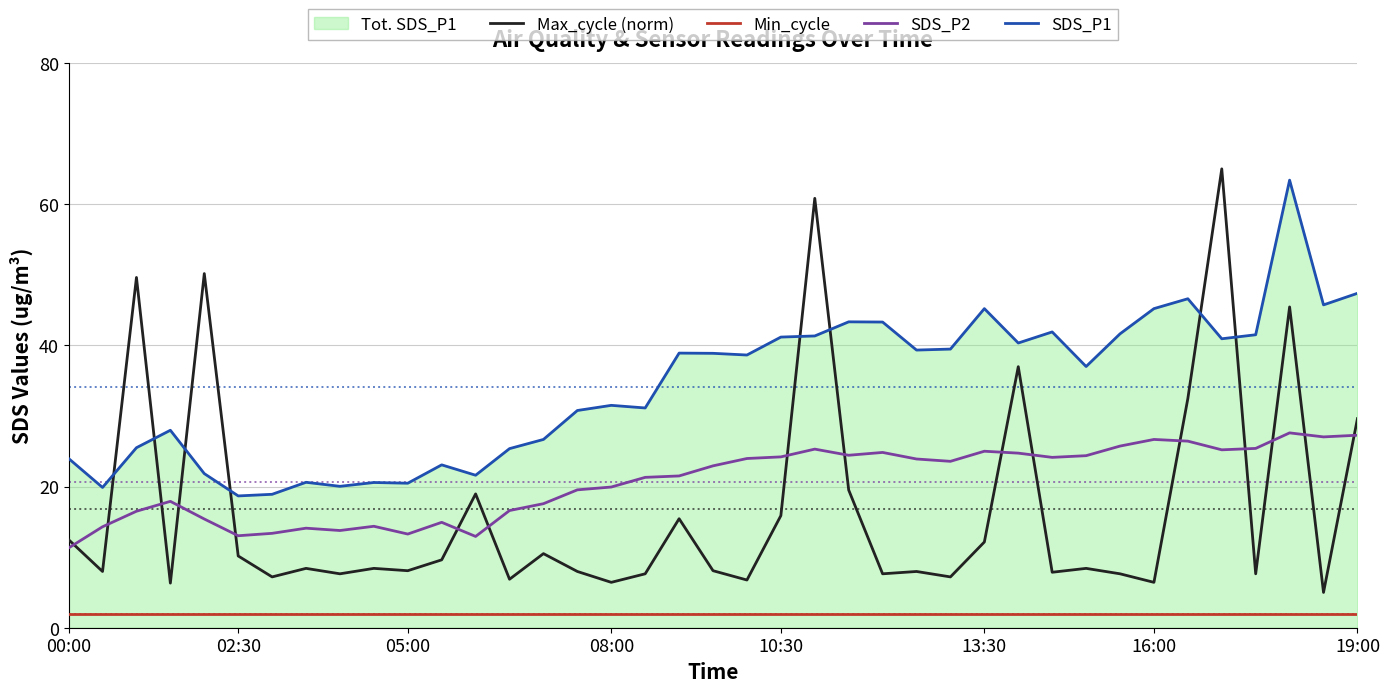

Which has a higher value, 37 or 34?

34